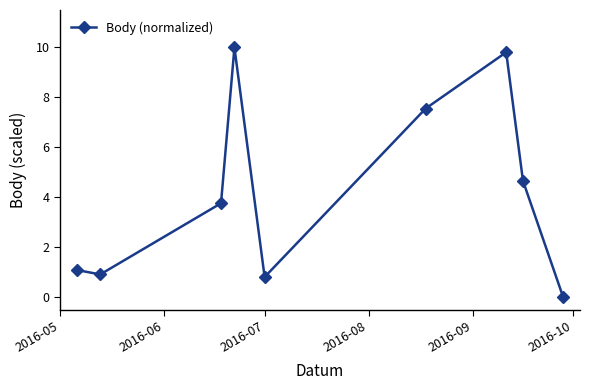

Reading right to left, extract all data points from this chart.

0.0	4.7	9.8	7.6	0.8	10.0	3.8	0.9	1.1